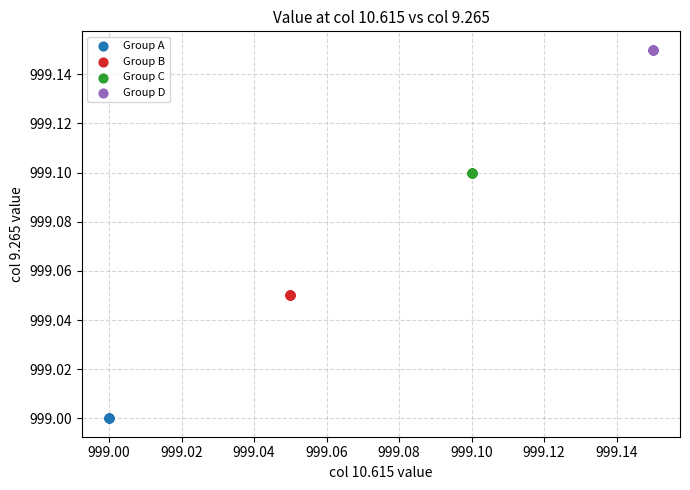

Which series contains the lowest Y value?

Group A